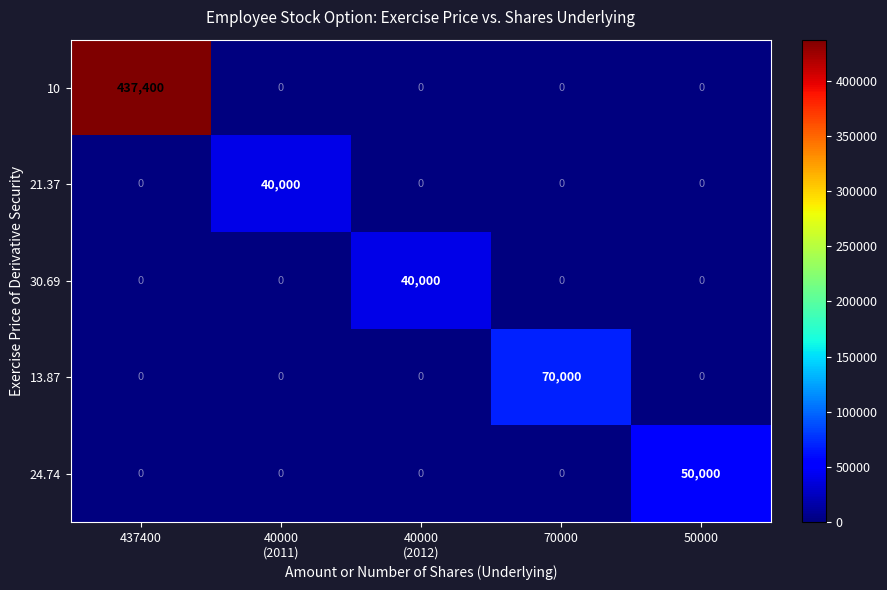

How many distinct data groups are displayed?

5